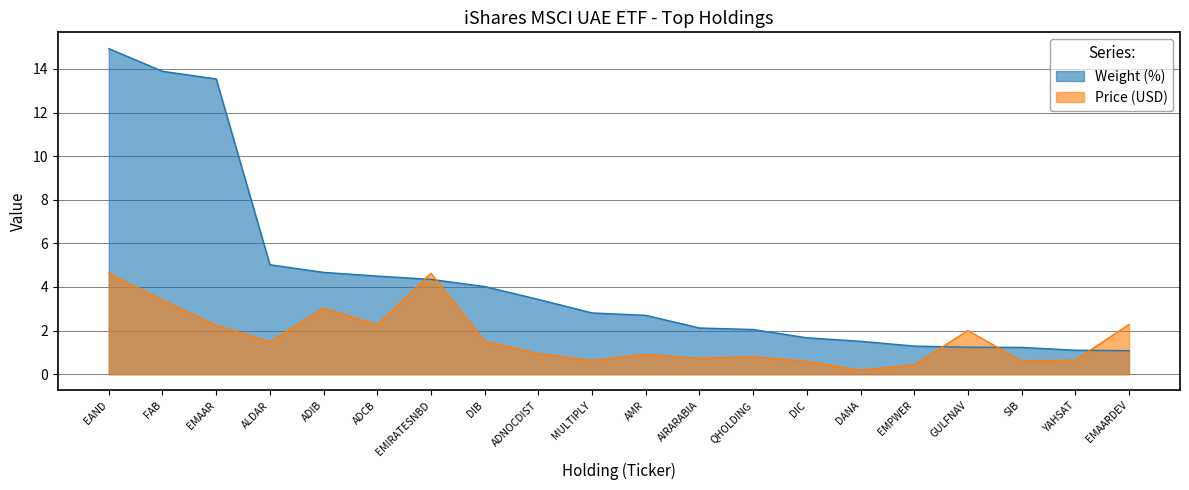

Which series ends up on top after the final intersection of Weight (%) and Price (USD)?

Price (USD)